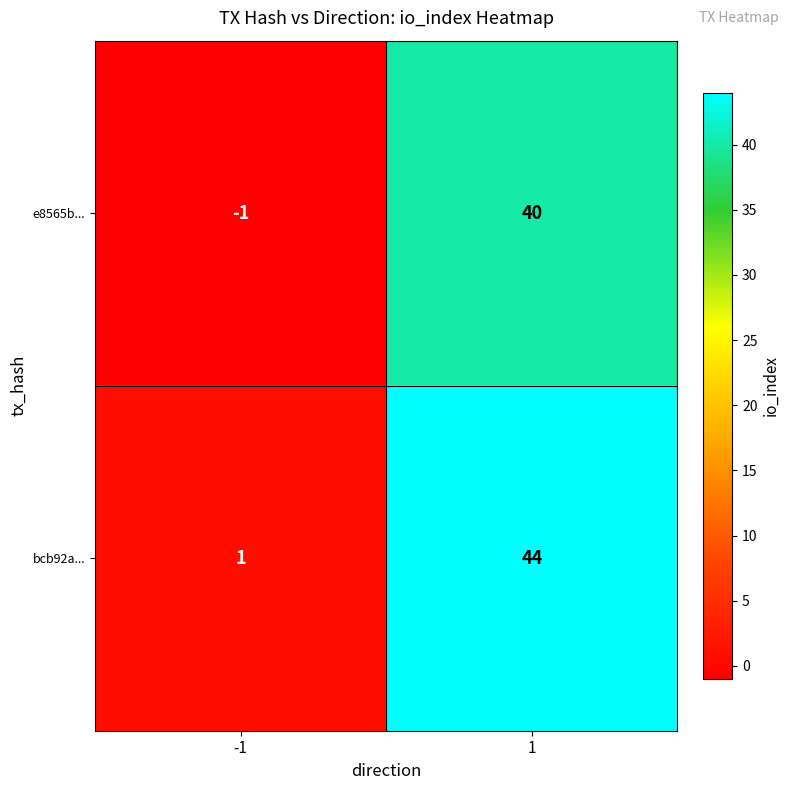

Rank the series by their average value, from lowest to highest.

e8565b..., bcb92a...